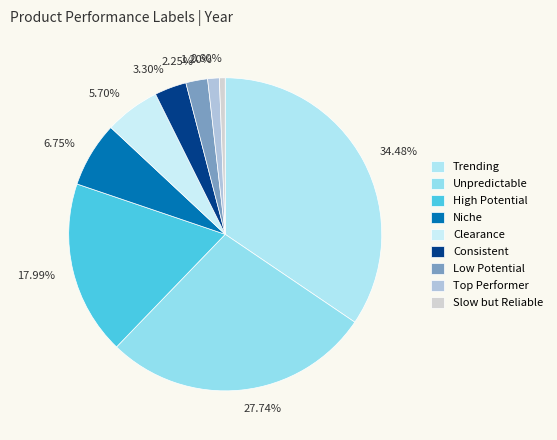

What is the ratio of the value at 1.20% to the value at 3.30%?

0.4